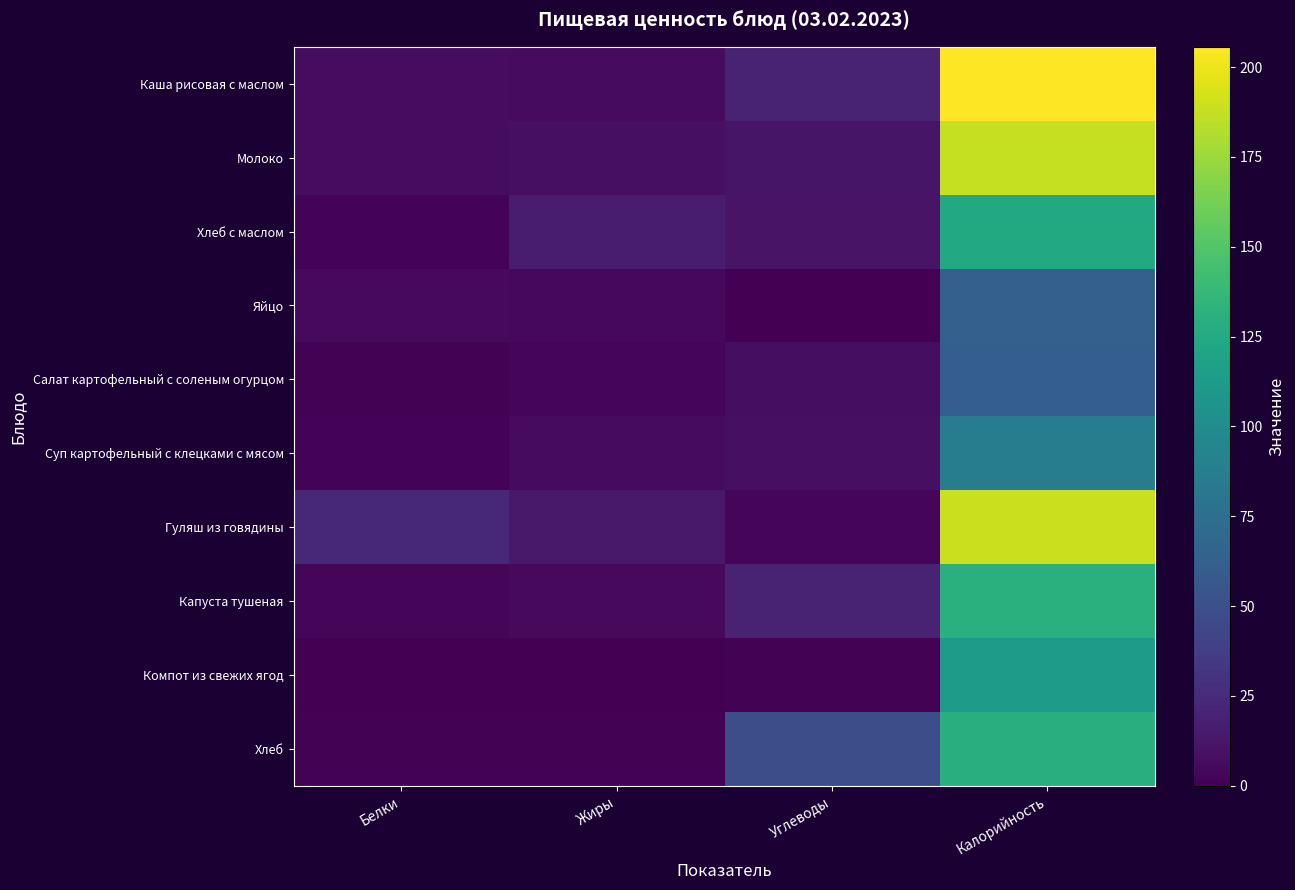

How many data points does each series have?

4